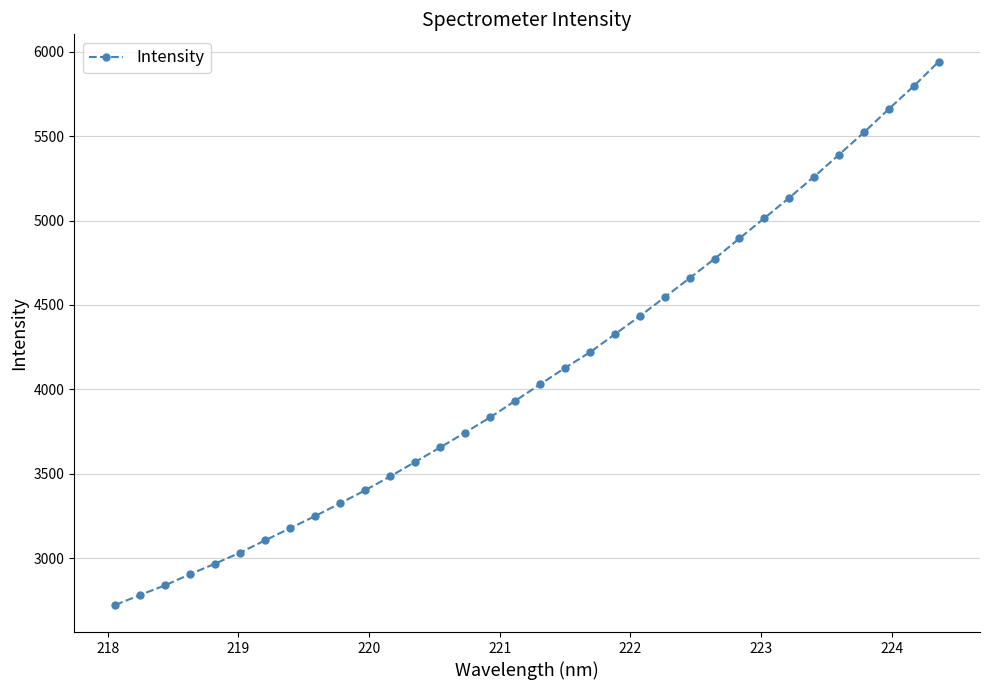

What is the value of the 25th point from the left?

4773.3